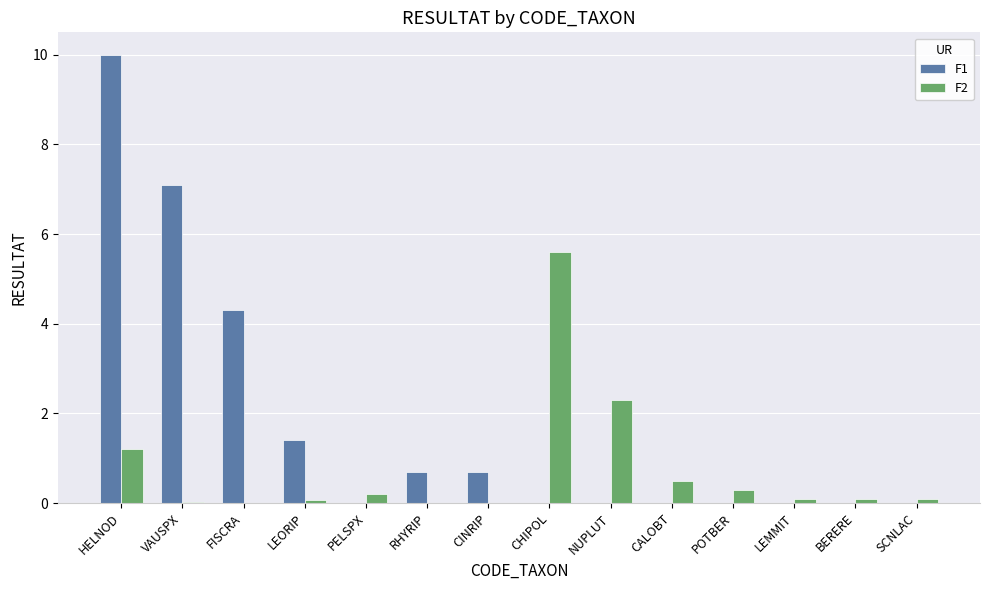

The F1 series shows 5.1 at NUPLUT. True or false?

False